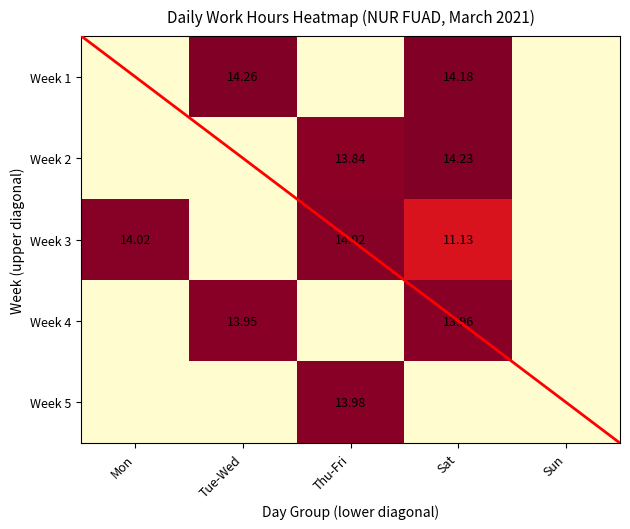

What is the difference between the highest and lowest values at Sat?

14.2